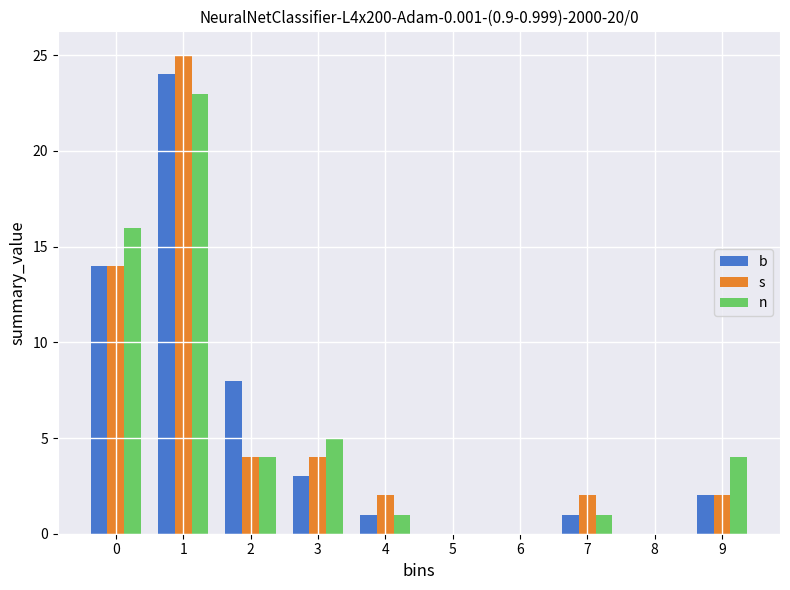

Reading left to right, list all the values displayed in this chart.

b: 0=14	1=24	2=8	3=3	4=1	5=0	6=0	7=1	8=0	9=2
s: 0=14	1=25	2=4	3=4	4=2	5=0	6=0	7=2	8=0	9=2
n: 0=16	1=23	2=4	3=5	4=1	5=0	6=0	7=1	8=0	9=4